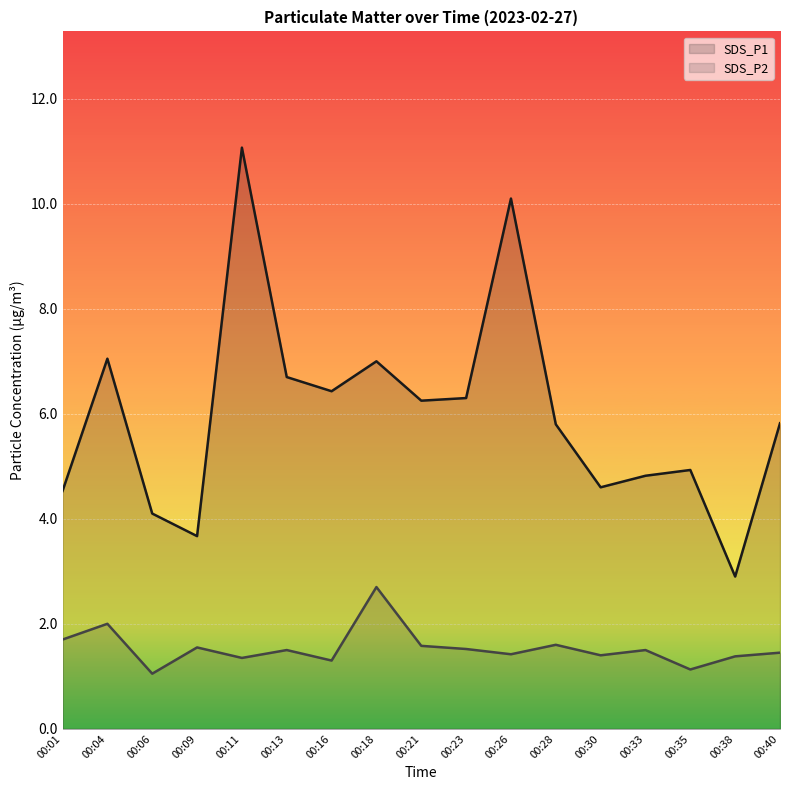

True or false: SDS_P1 and SDS_P2 intersect in this chart.

False